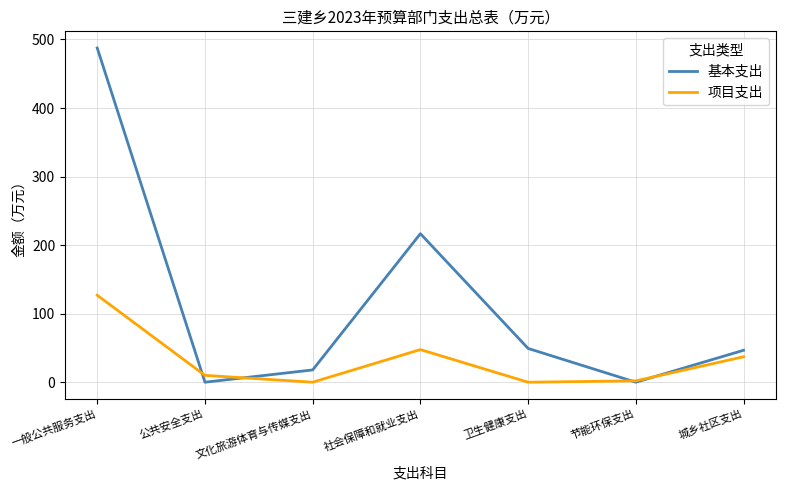

At which category does the chart reach its peak across all series?

一般公共服务支出